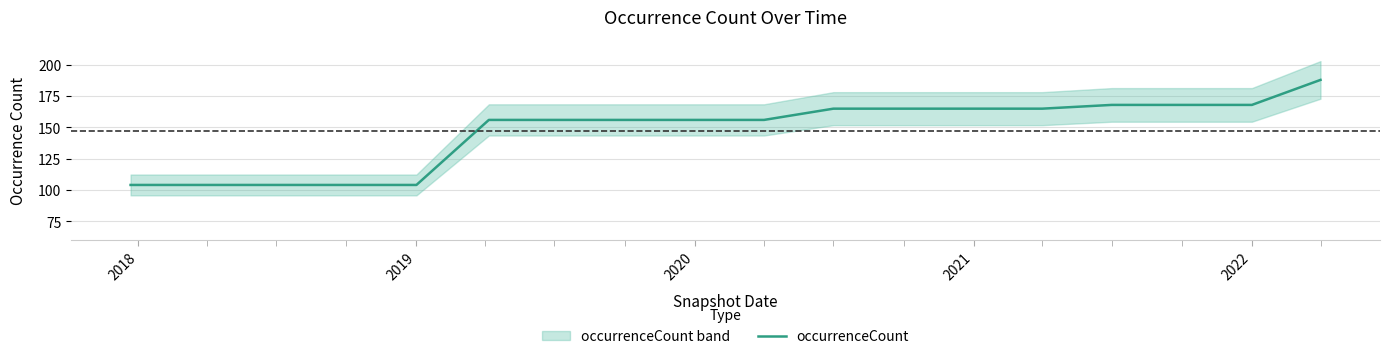

Is it true that occurrenceCount equals 165 at 2021?

True